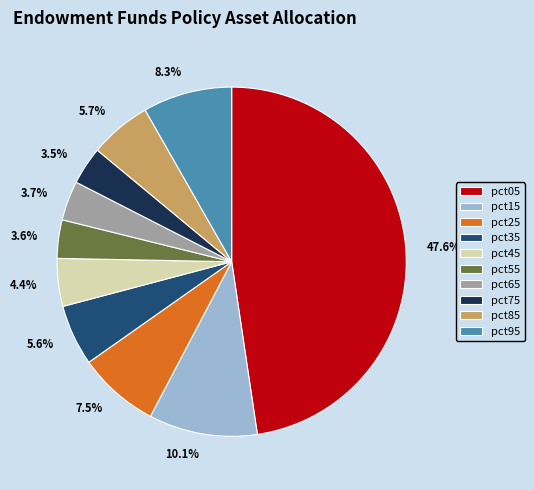

Which slice is the largest?

pct05